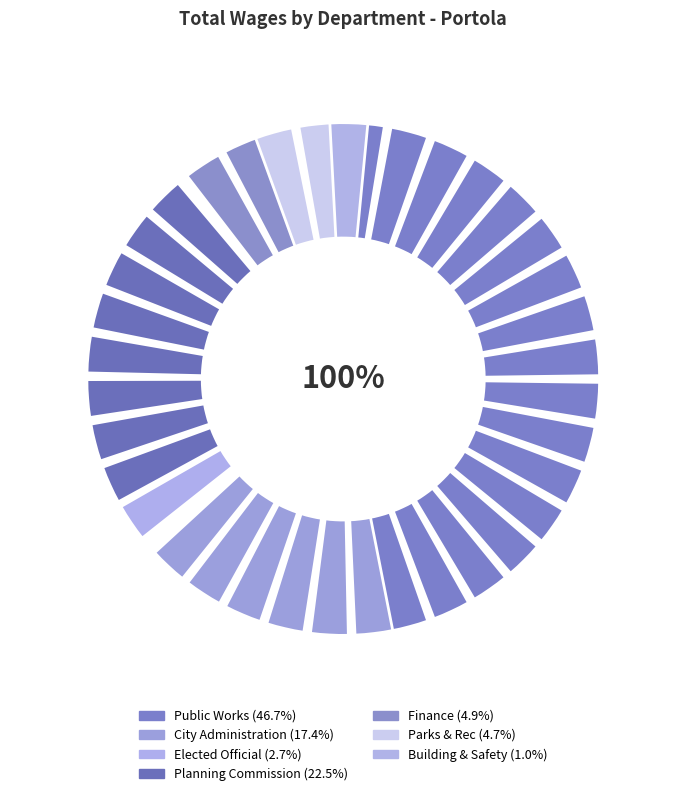

To the nearest percent, what is the difference between the Building & Safety and Finance slice percentages?

4%